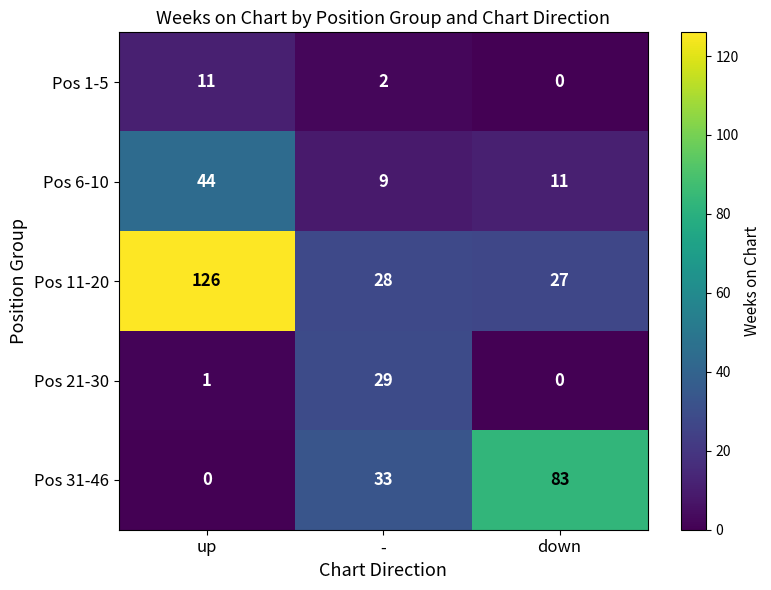

Count the number of data series in this chart.

5